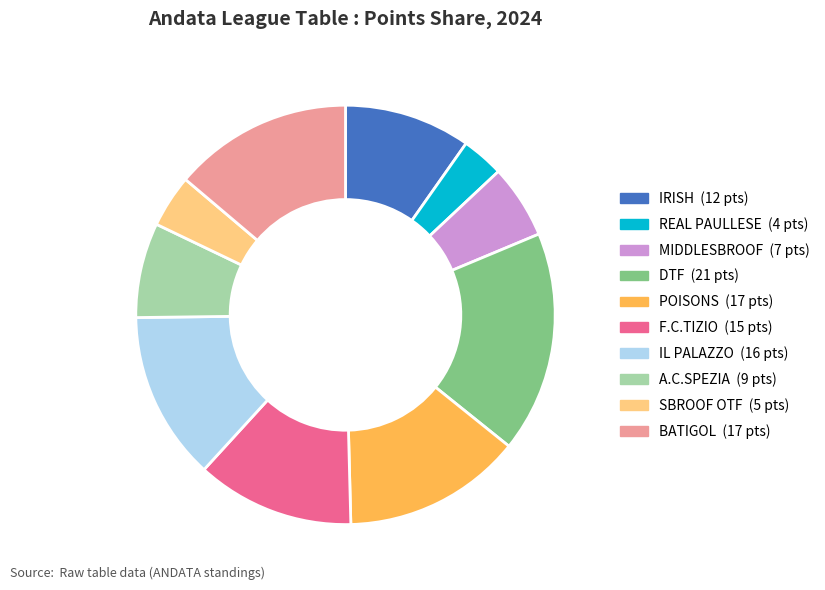

The IL PALAZZO slice represents 1% of the pie. True or false?

False